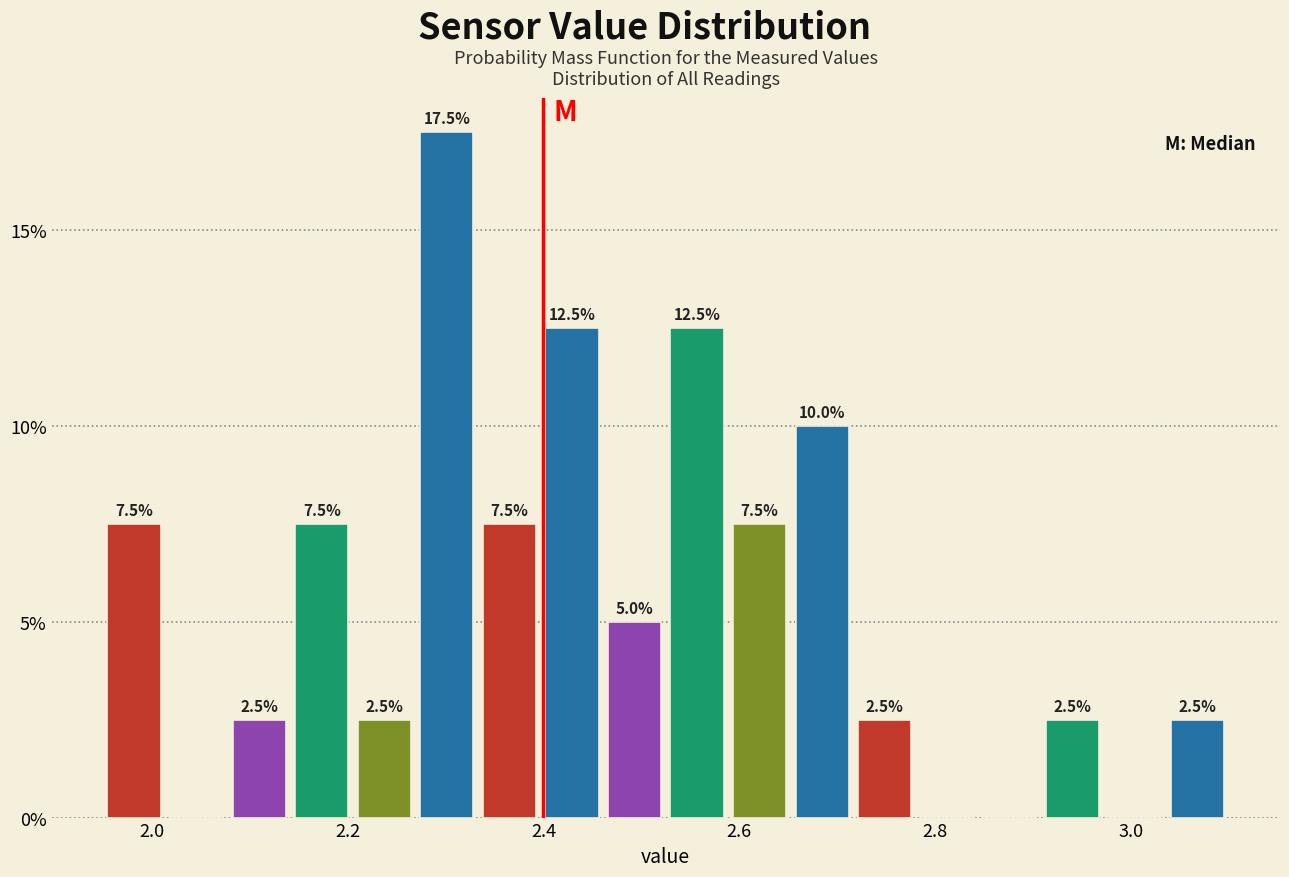

Read against the x-axis, roughly where is the centre of the tallest bar?

2.30